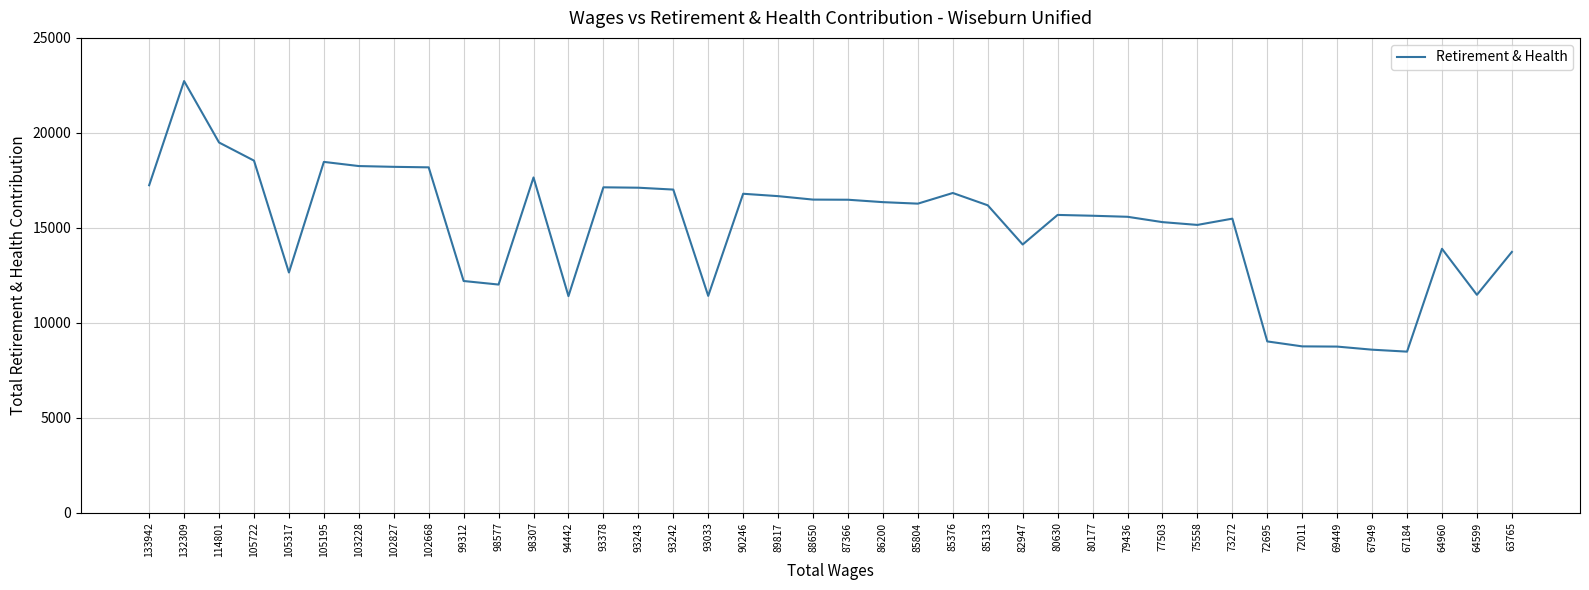

True or false: the data shows 9995 at 90246.

False